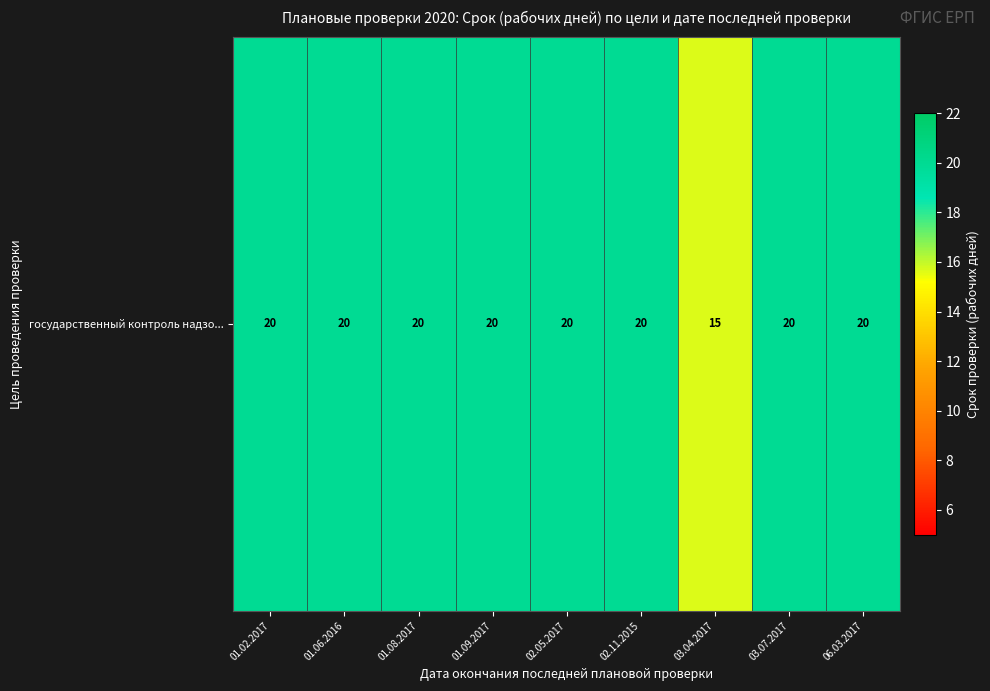

Is it true that the value at 01.06.2016 is 35.9?

False